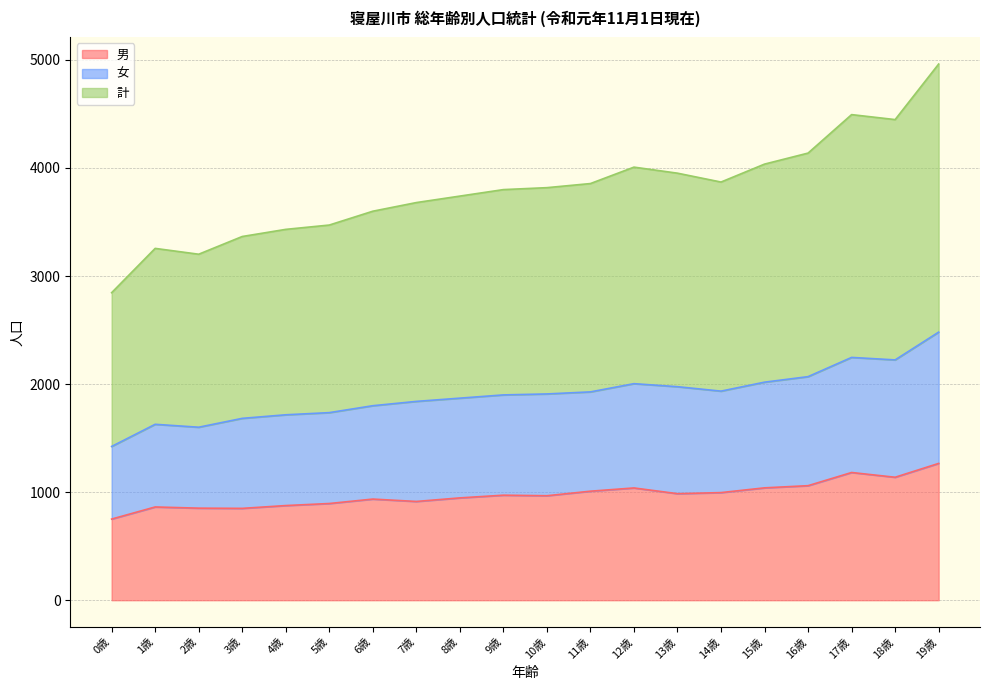

Rank the series by their average value, from highest to lowest.

計, 女, 男